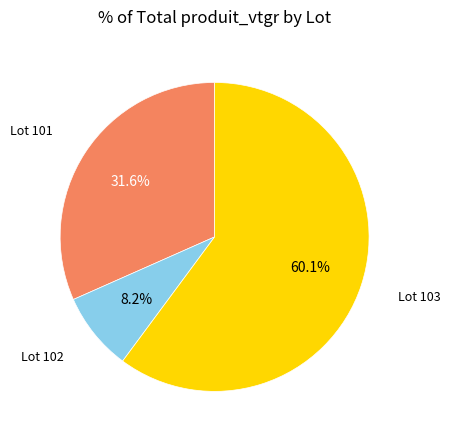

To the nearest percent, what is the difference between the largest and smallest slice percentages?

52%